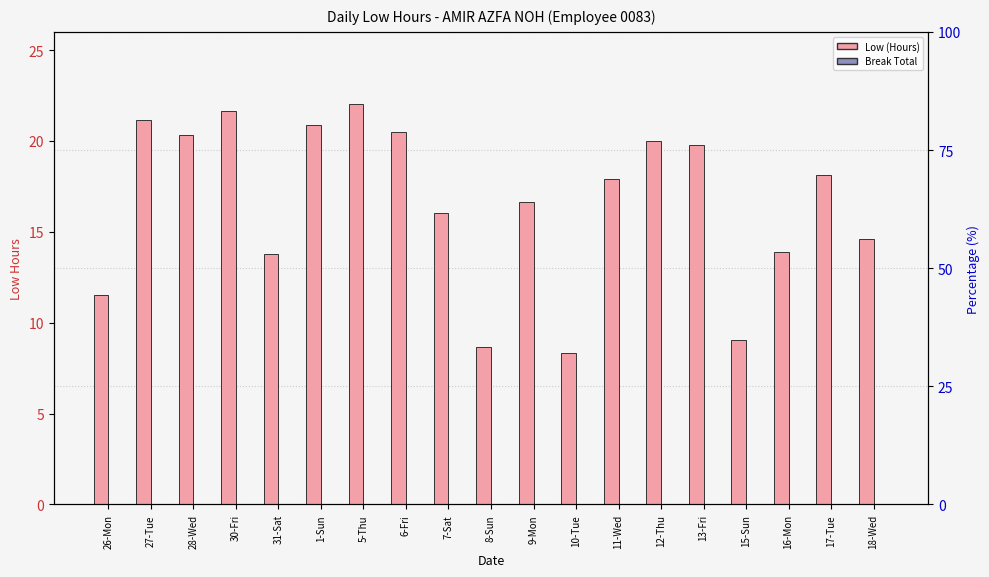

Between 28-Wed and 7-Sat, which series saw the biggest shift?

Low (Hours)